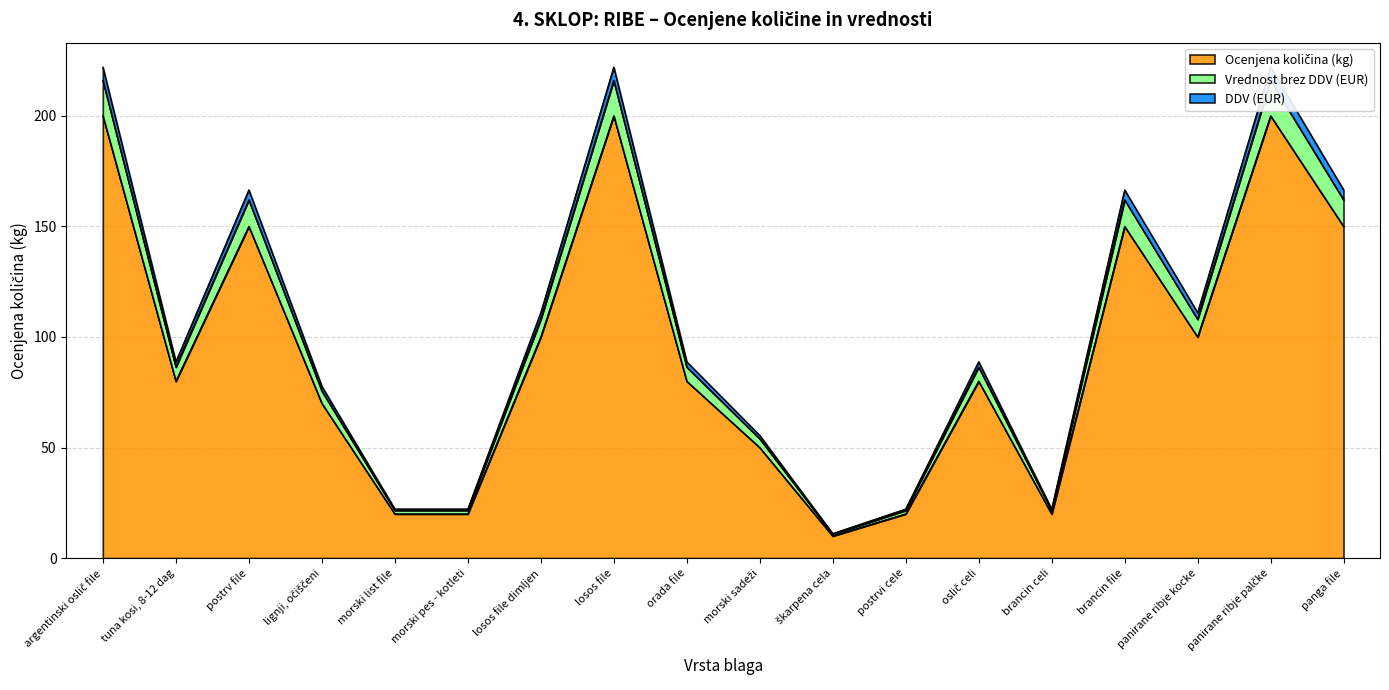

What is the label of the 12th point from the right?

losos file dimljen